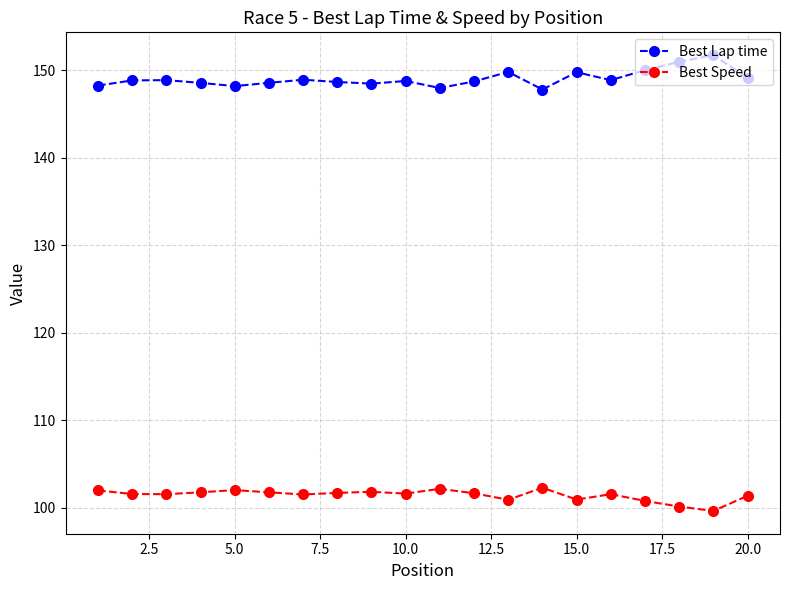

What is the sum of all Best Lap time values?

2980.6